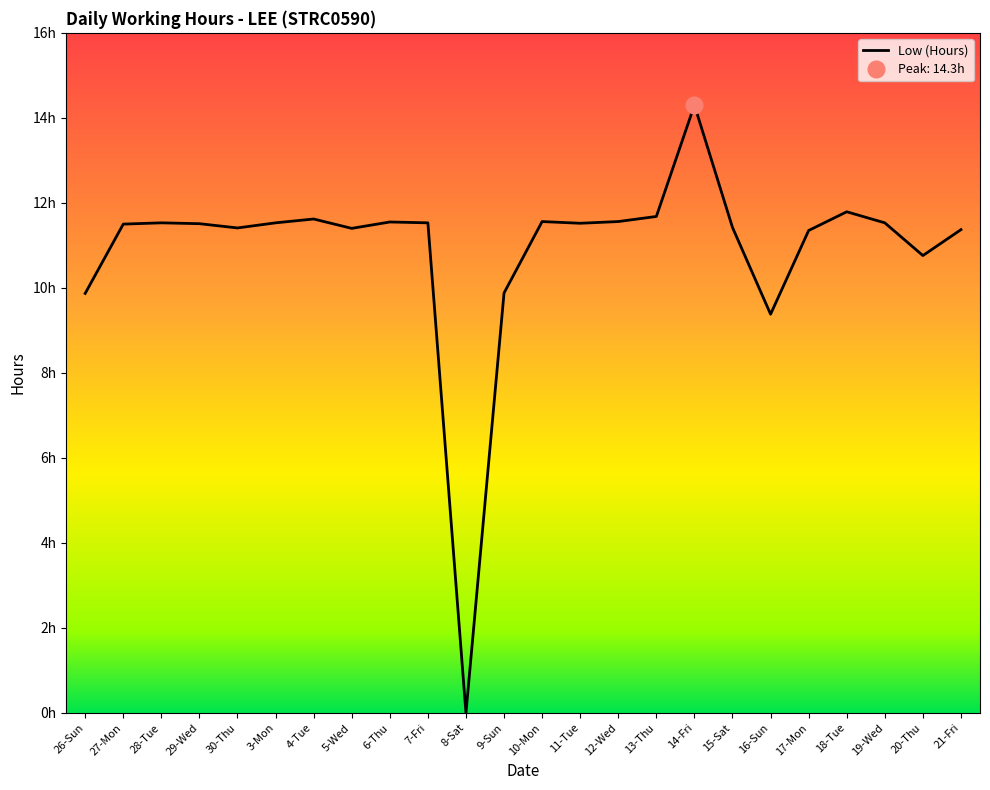

What position from the right is 27-Mon?

23